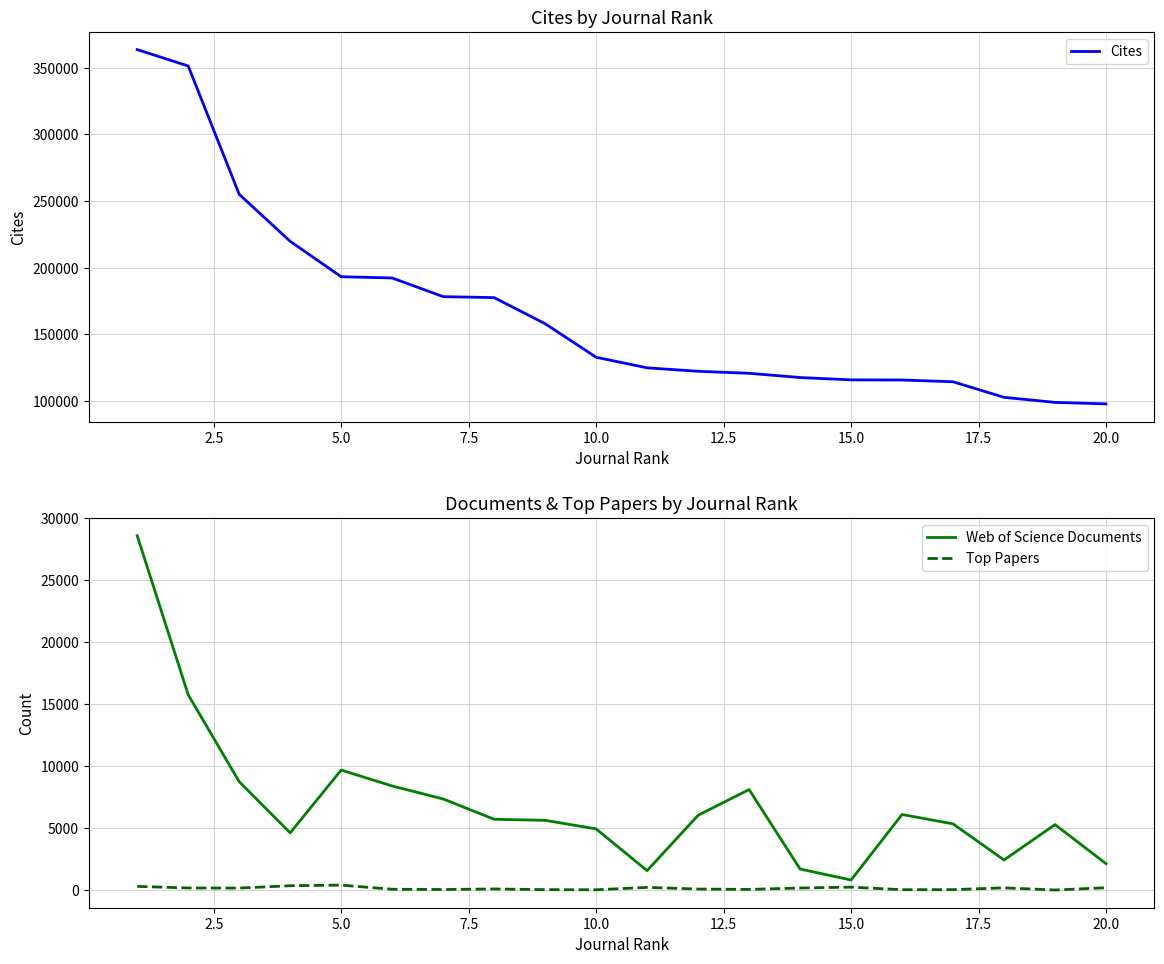

What is the maximum value for Cites?

363639